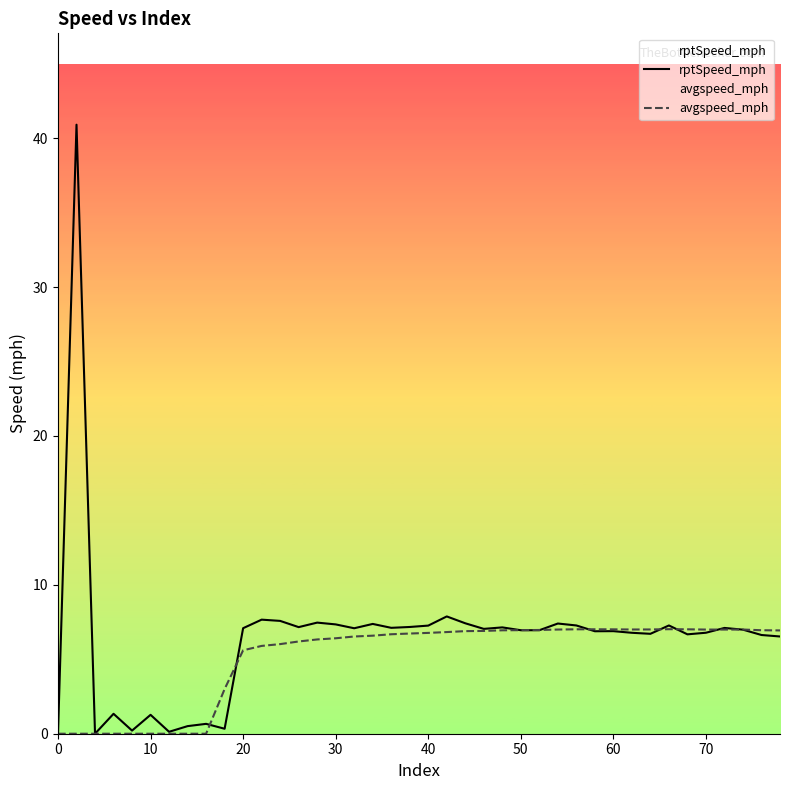

True or false: rptSpeed_mph has more than 0 points higher than both neighbors.

True